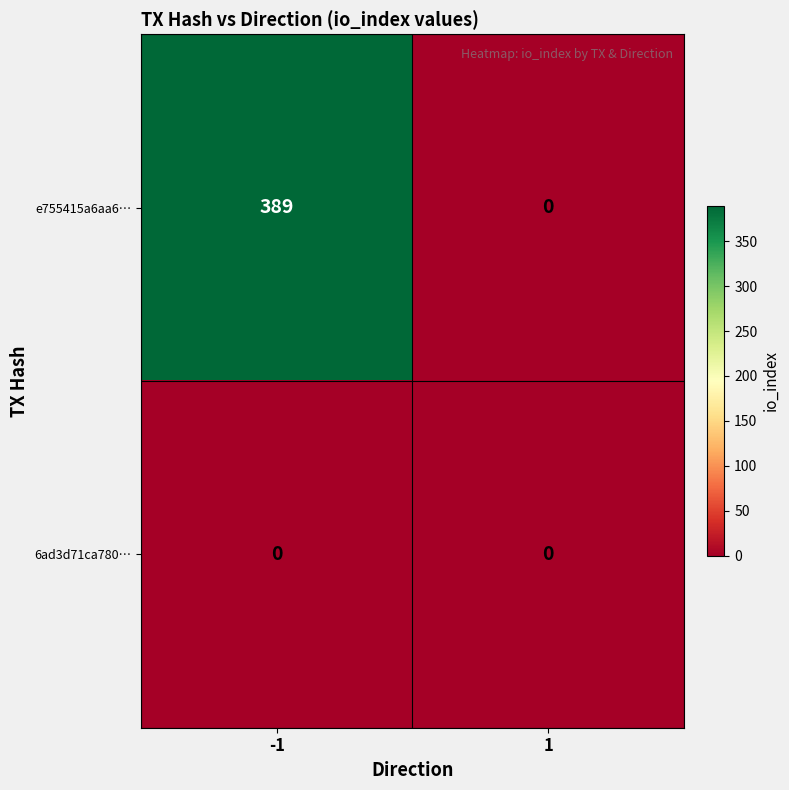

Reading left to right, what are all the values shown in this chart?

e755415a6aa6…: -1=389	1=0
6ad3d71ca780…: -1=0	1=0